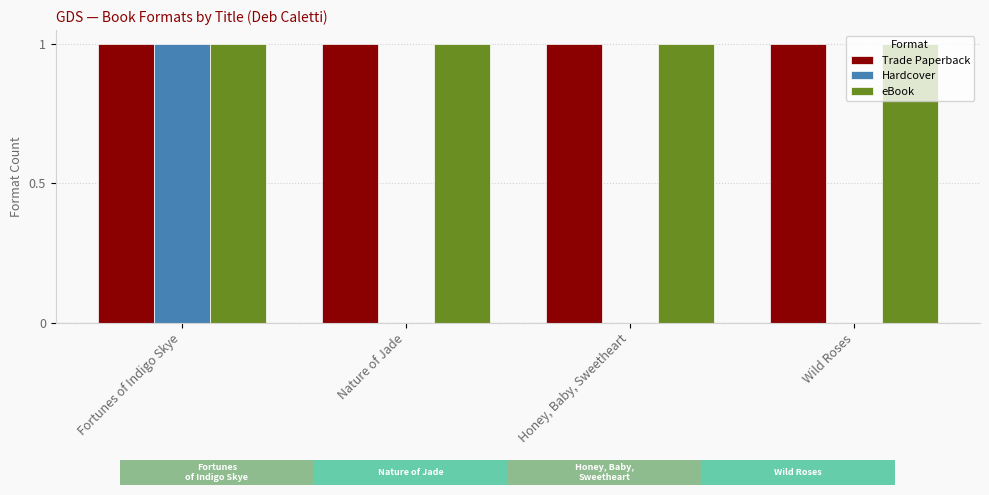

How many groups of bars are there?

4